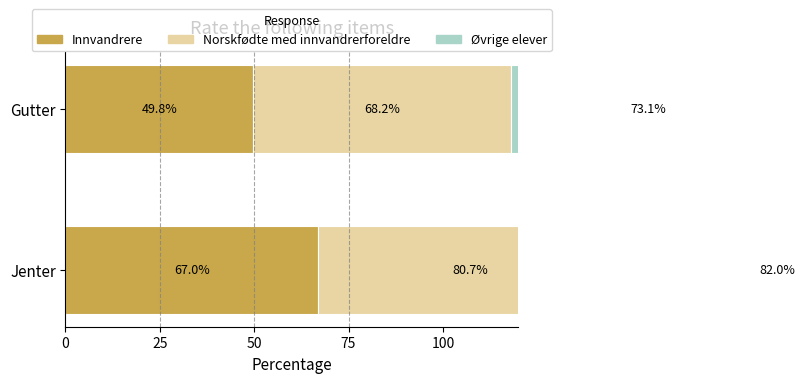

Which series has the largest total across all categories?

Øvrige elever